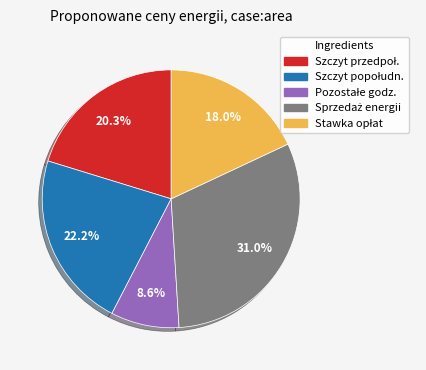

Is there a majority slice in this chart?

No